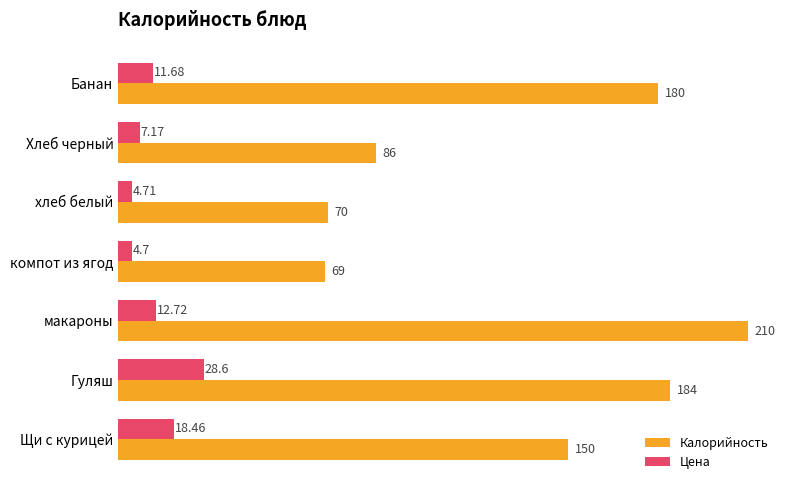

List the series in order of their peak value, lowest first.

Цена, Калорийность